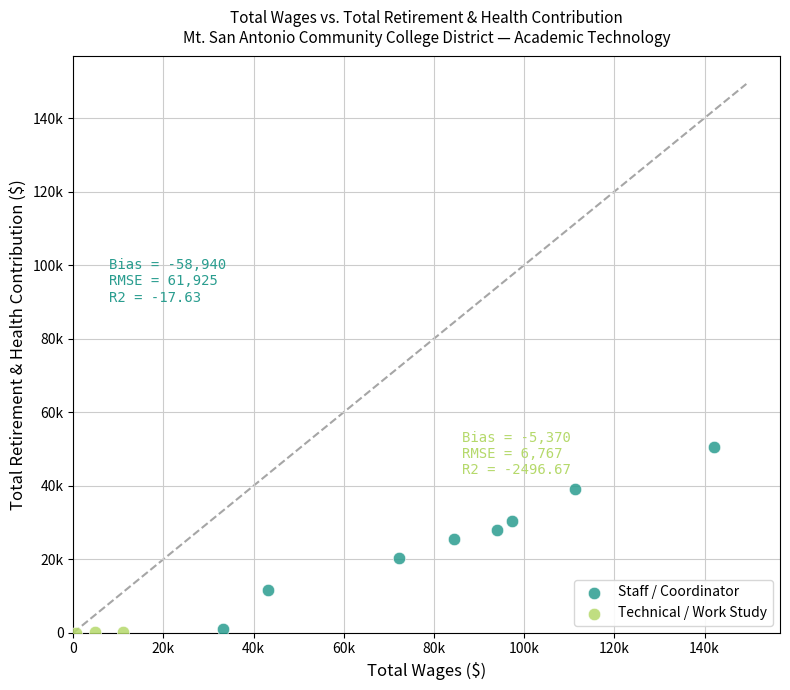

Which series contains the highest Y value?

Staff / Coordinator